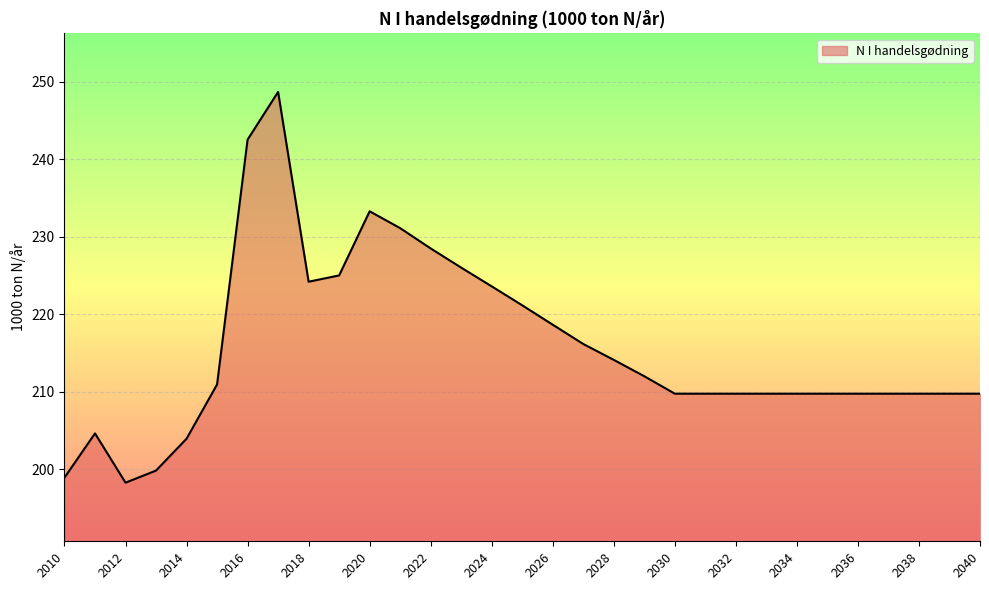

What is the difference between the maximum and minimum values?

50.5